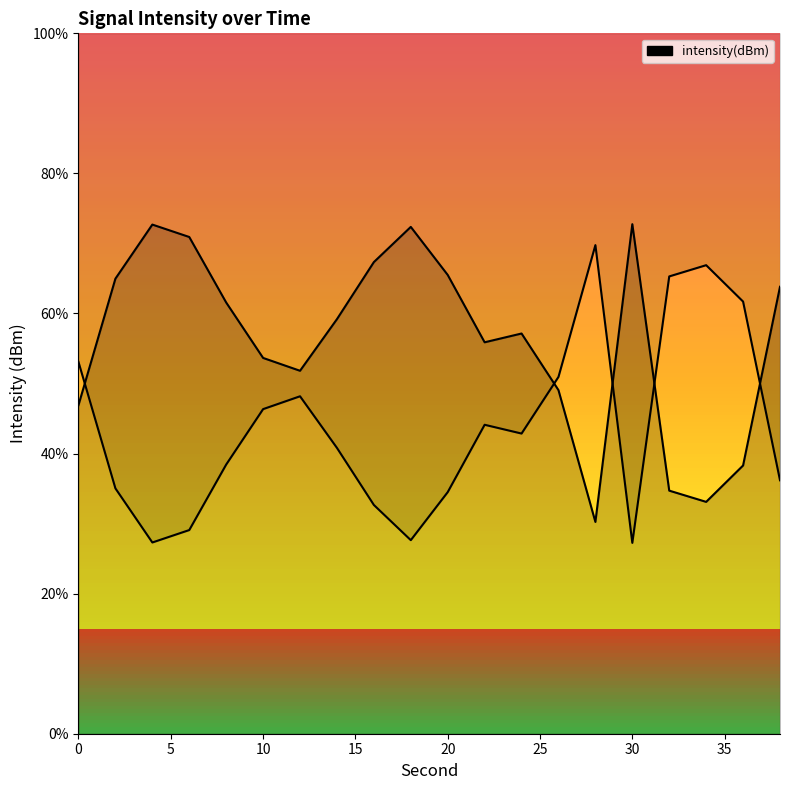

What is the sum of all values?

1121.9